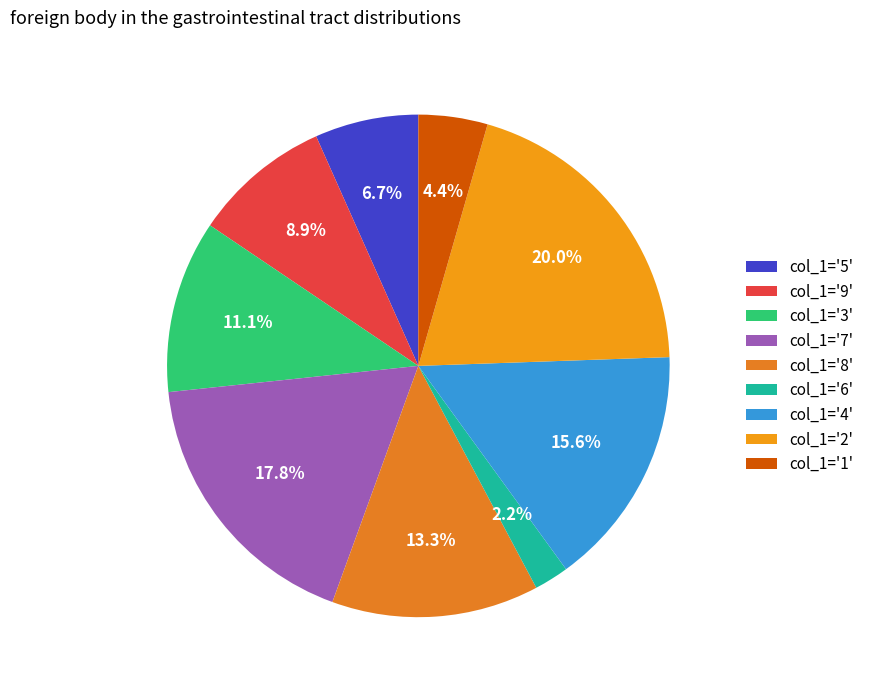

Rank the categories by value from highest to lowest.

col_1='2', col_1='7', col_1='4', col_1='8', col_1='3', col_1='9', col_1='5', col_1='1', col_1='6'